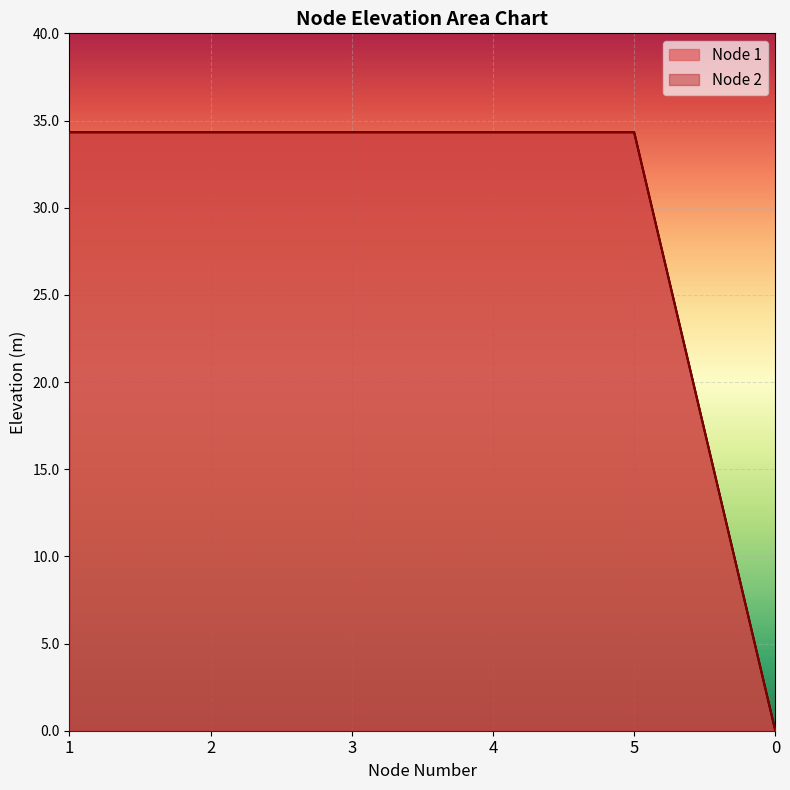

Rank the series at 1 from lowest to highest value.

Node 1, Node 2